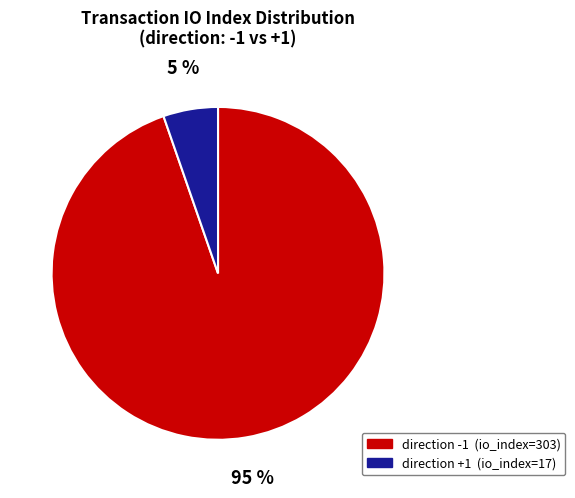

To the nearest percent, what is the average slice percentage?

50%